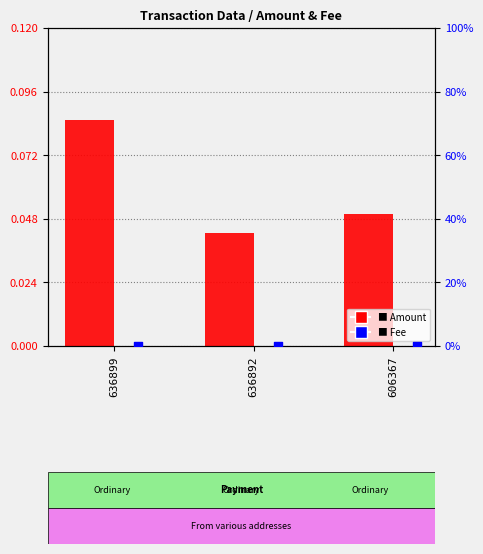

Is the value of Amount at 636892 greater than the value of Fee at 636892?

Yes